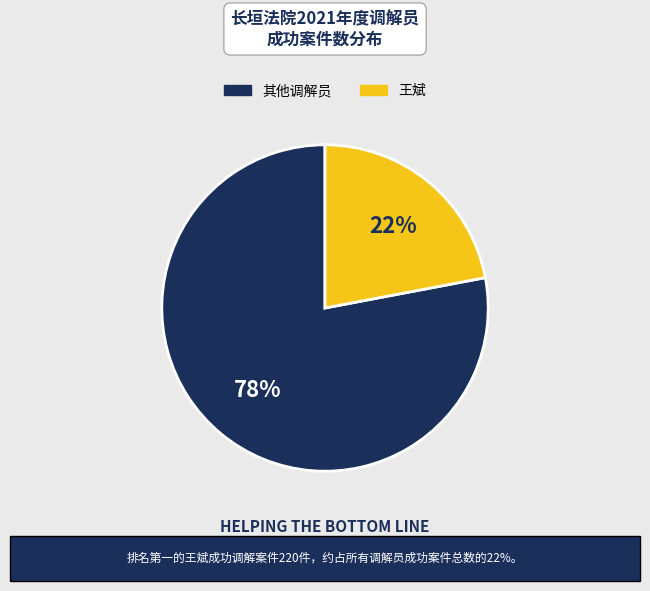

To the nearest percent, what is the difference between the largest and smallest slice percentages?

56%